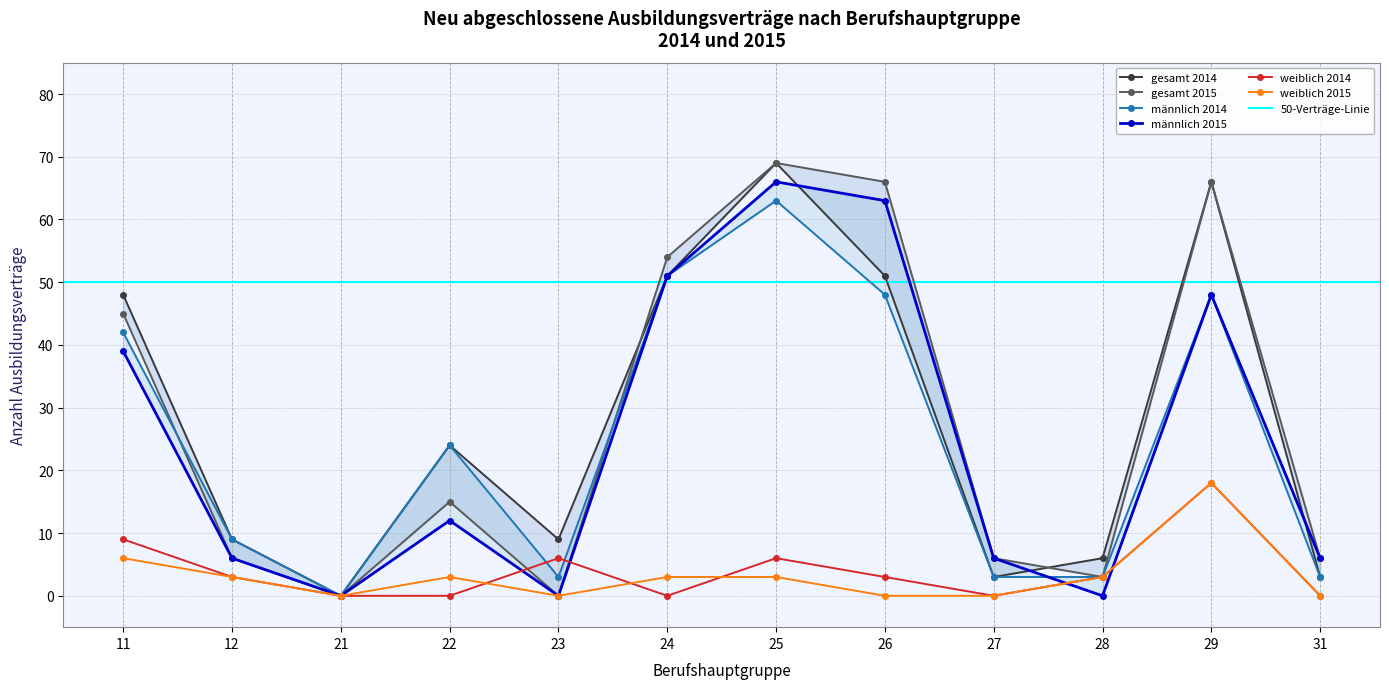

What is the difference between the highest and lowest values at 25?

66